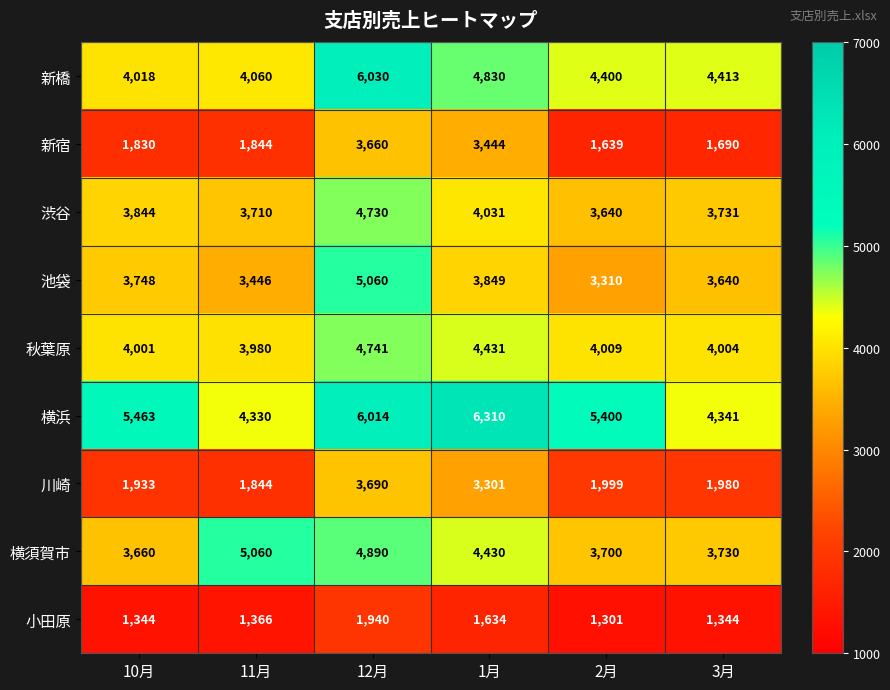

Between 1月 and 3月, which series saw the biggest shift?

横浜